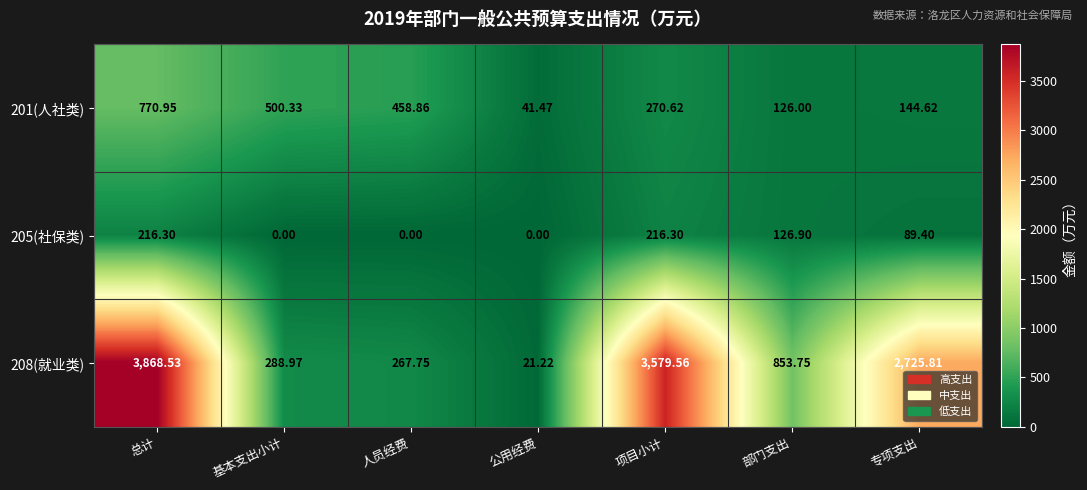

Is the value of 201(人社类) at 公用经费 greater than the value of 205(社保类) at 总计?

No